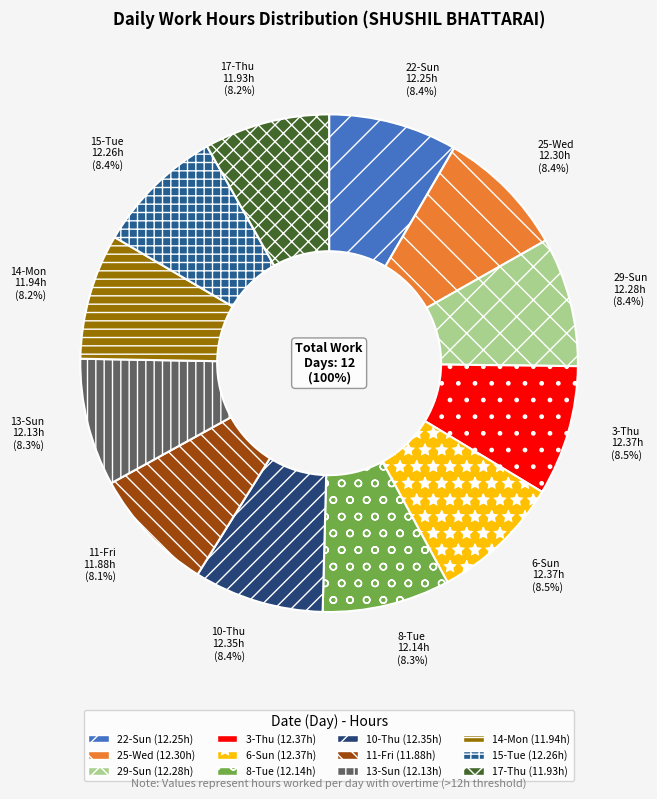

True or false: 22-Sun accounts for 8% of the total.

True